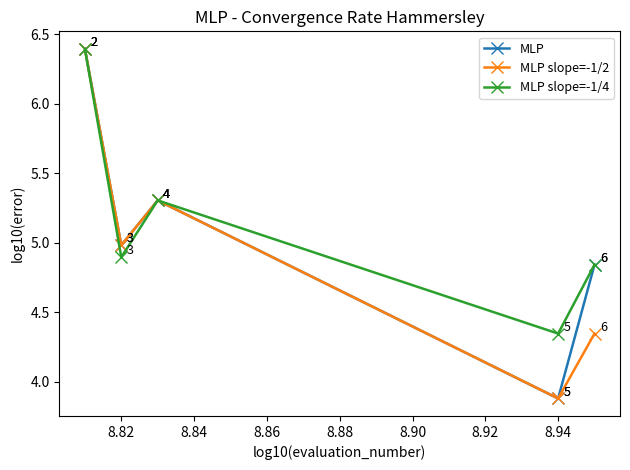

True or false: MLP slope=-1/4 has more than 1 interior local peaks.

False